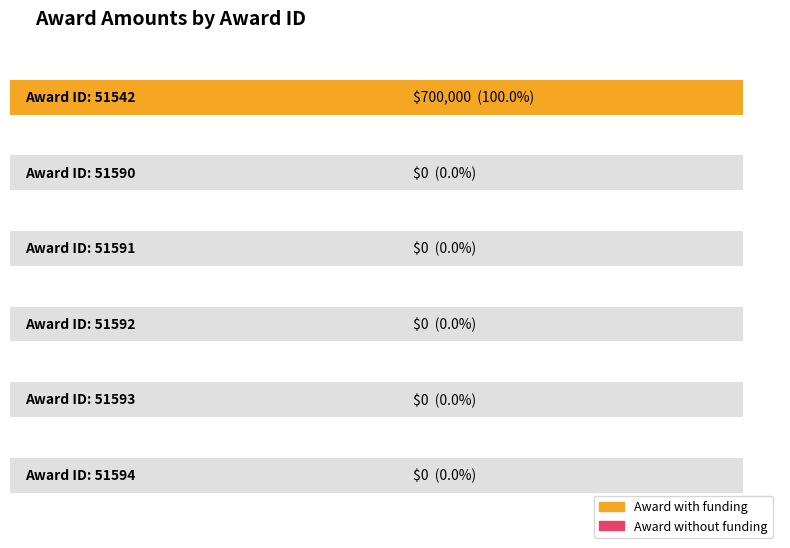

Where is the data nearest to the value 350000?

51542